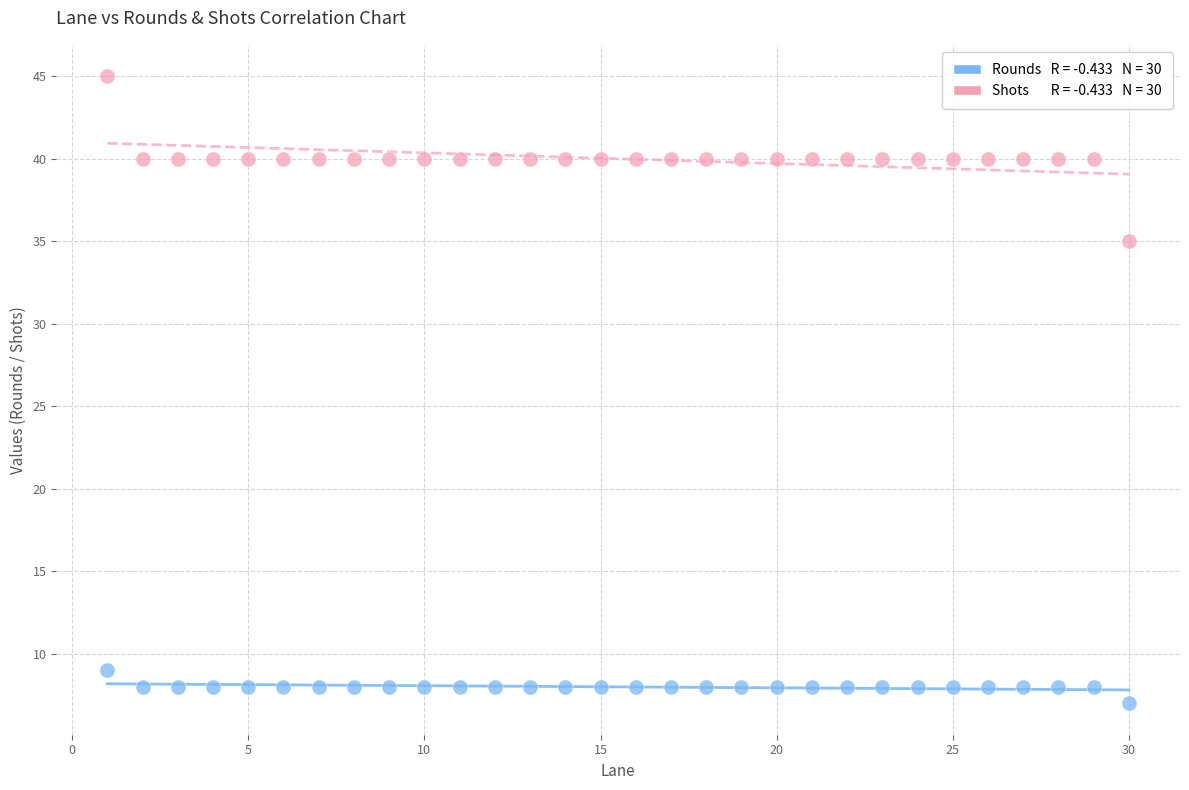

Across all data points, what is the range of X values (max minus min)?

29